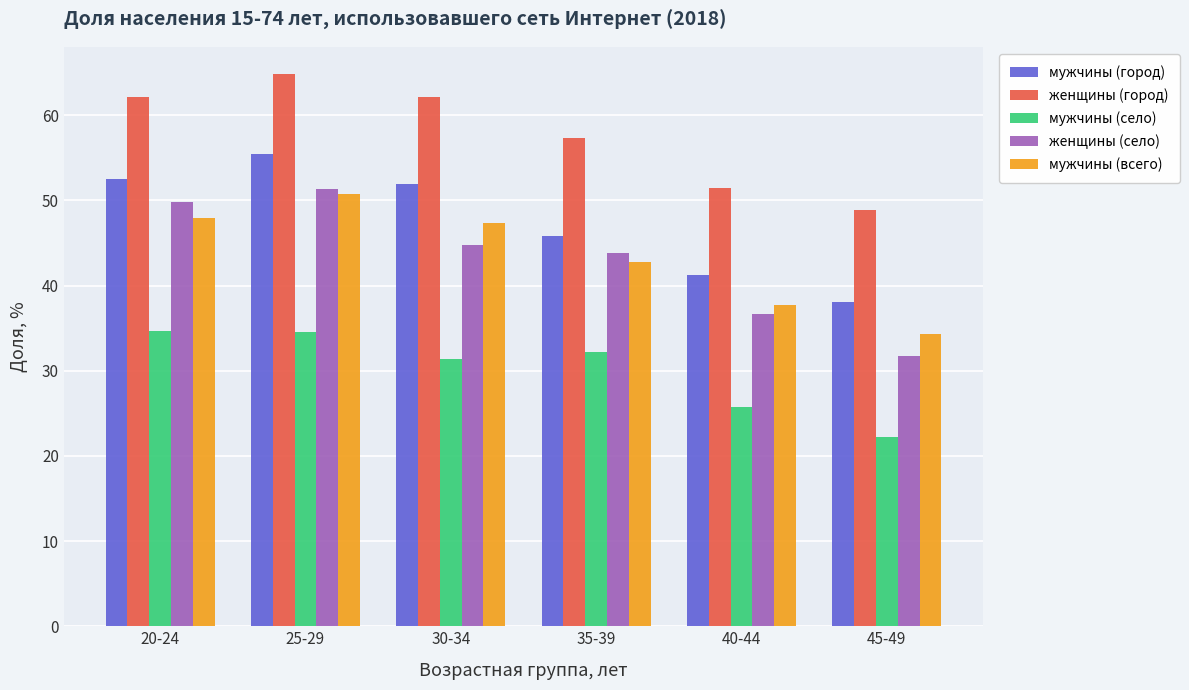

Read the женщины (город) value at 20-24.

62.2